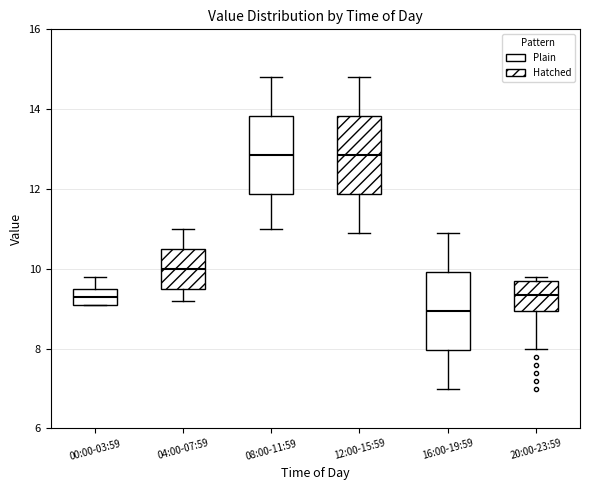

Where is the upper edge of the box for 12:00-15:59 on the y-axis? The values are not printed on the chart, so give them approximately, as read against the axis.

13.8